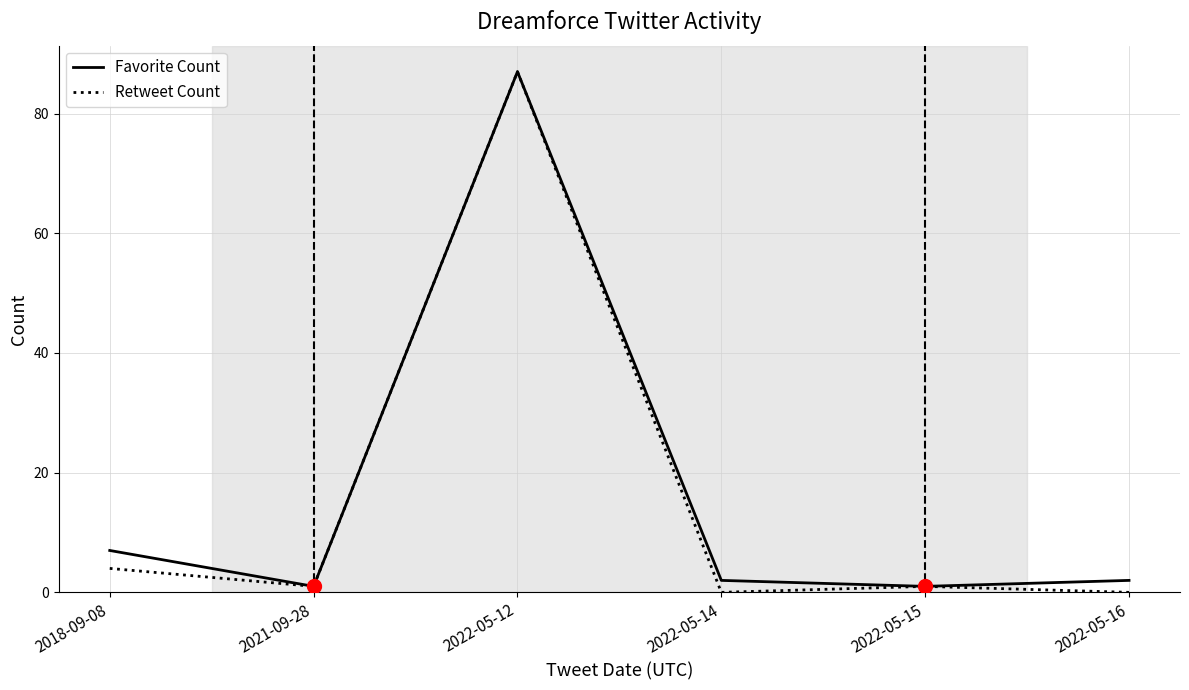

Reading right to left, list all the values displayed in this chart.

Favorite Count: 2	1	2	87	1	7
Retweet Count: 0	1	0	87	1	4